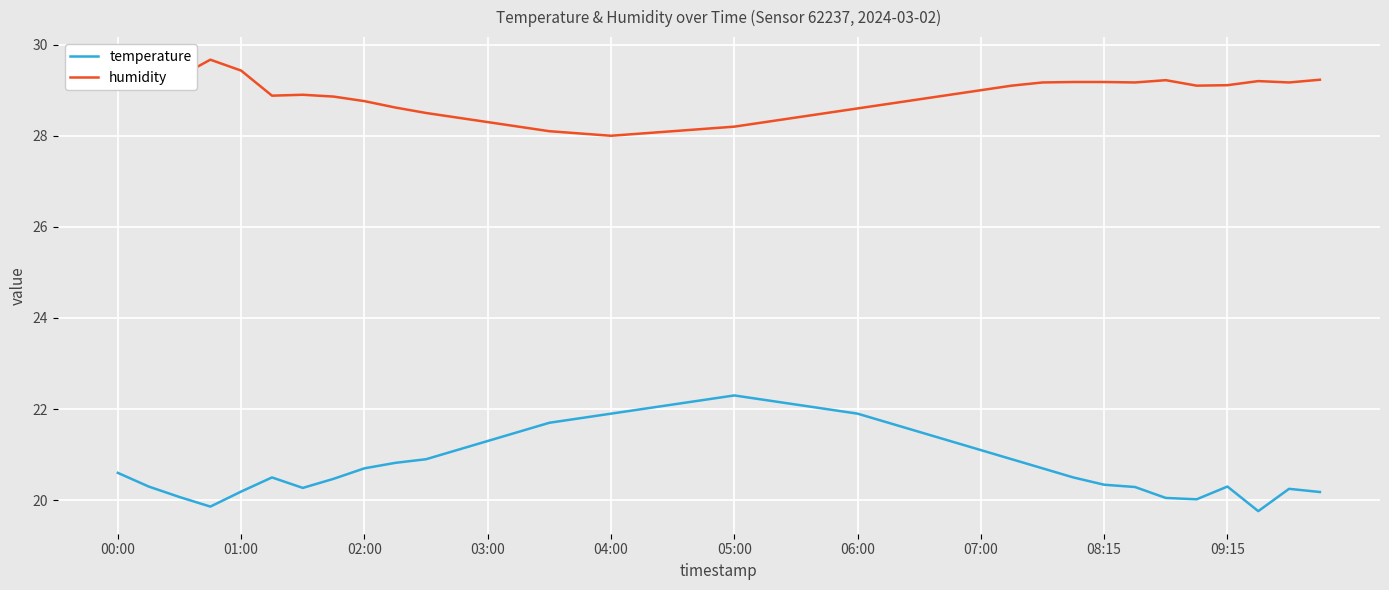

True or false: temperature and humidity intersect in this chart.

False